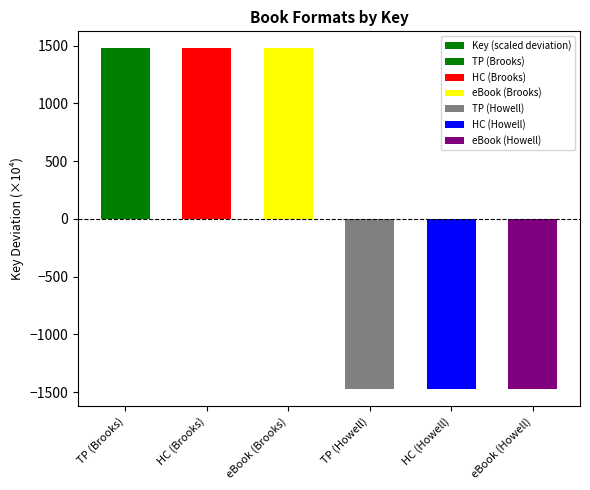

What is the change in value from TP (Brooks) to eBook (Howell)?

-2951.6